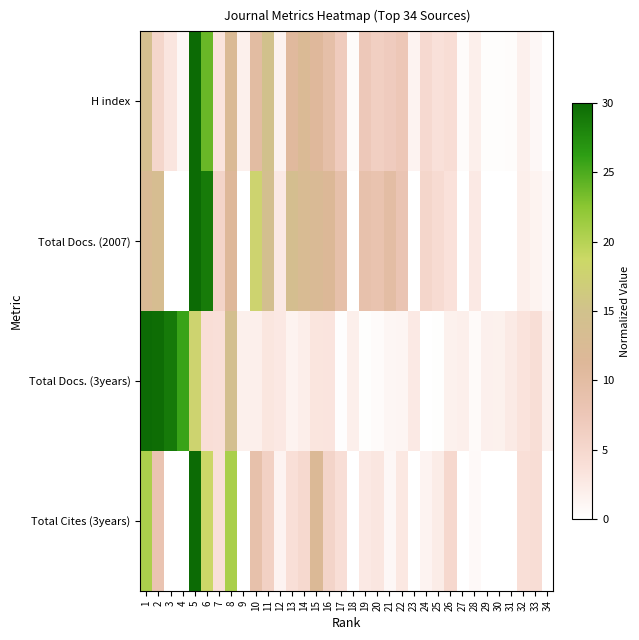

At how many categories does at least one series exceed 12?

12